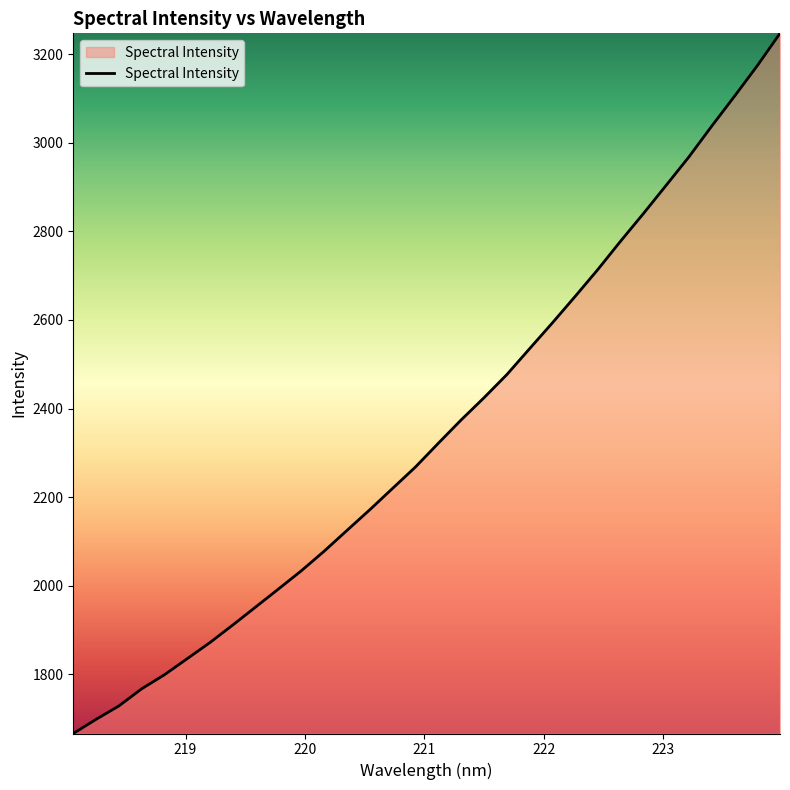

What is the minimum value shown in the chart?

1666.4